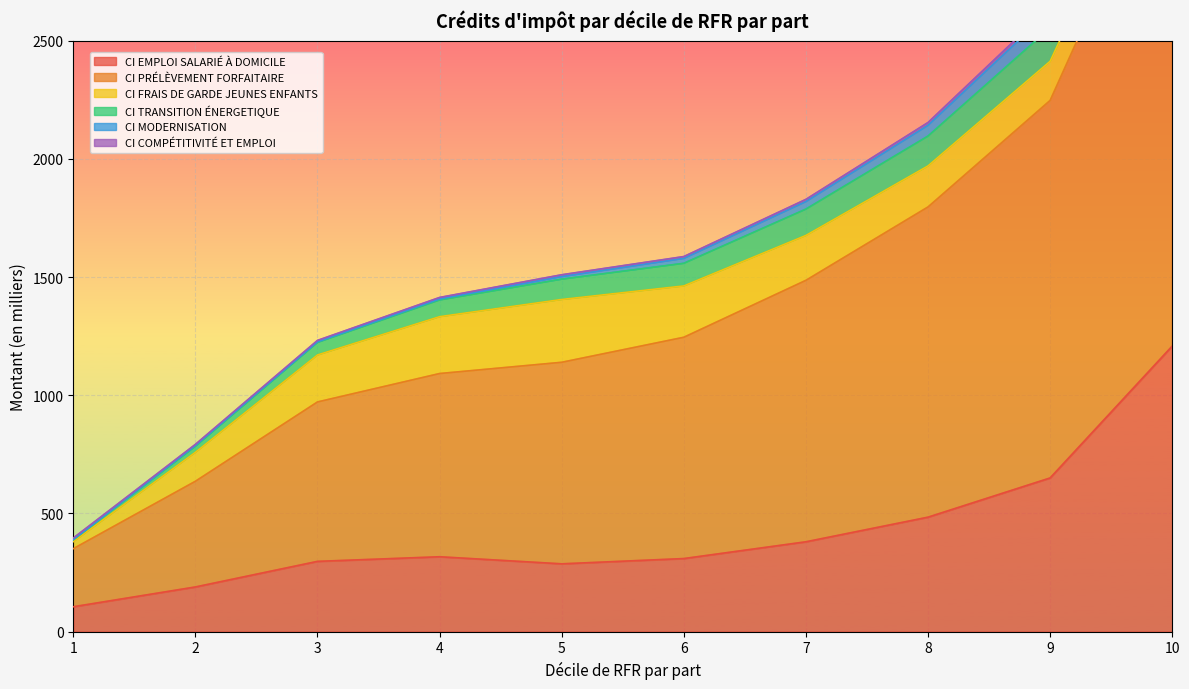

Rank the series by their maximum value, from highest to lowest.

CI PRÉLÈVEMENT FORFAITAIRE, CI EMPLOI SALARIÉ À DOMICILE, CI FRAIS DE GARDE JEUNES ENFANTS, CI MODERNISATION, CI TRANSITION ÉNERGETIQUE, CI COMPÉTITIVITÉ ET EMPLOI